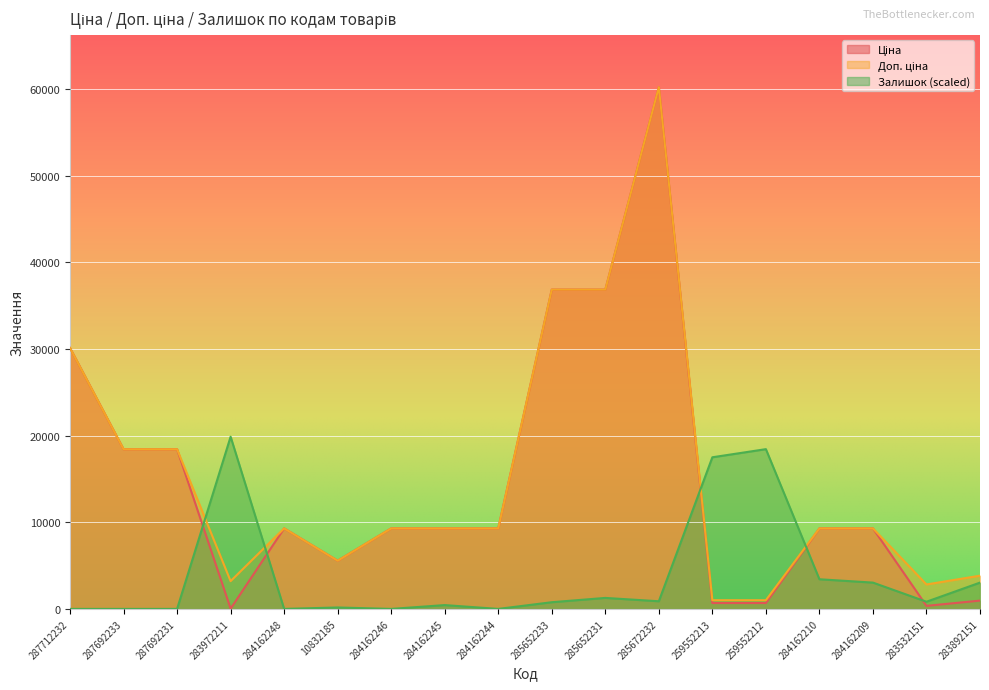

What is the difference between the second highest and second lowest values in the Ціна series?

36489.1